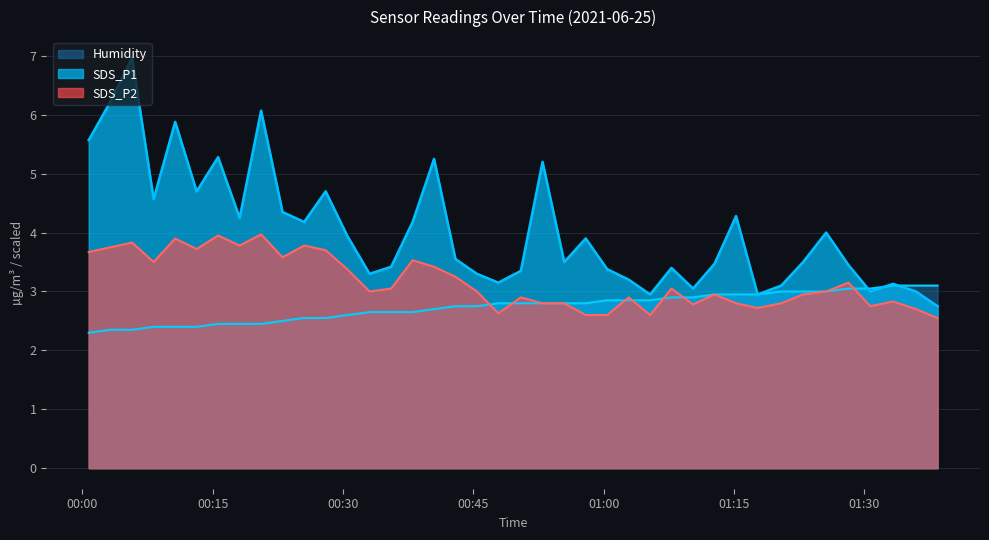

What is the maximum value for SDS_P2?

4.0